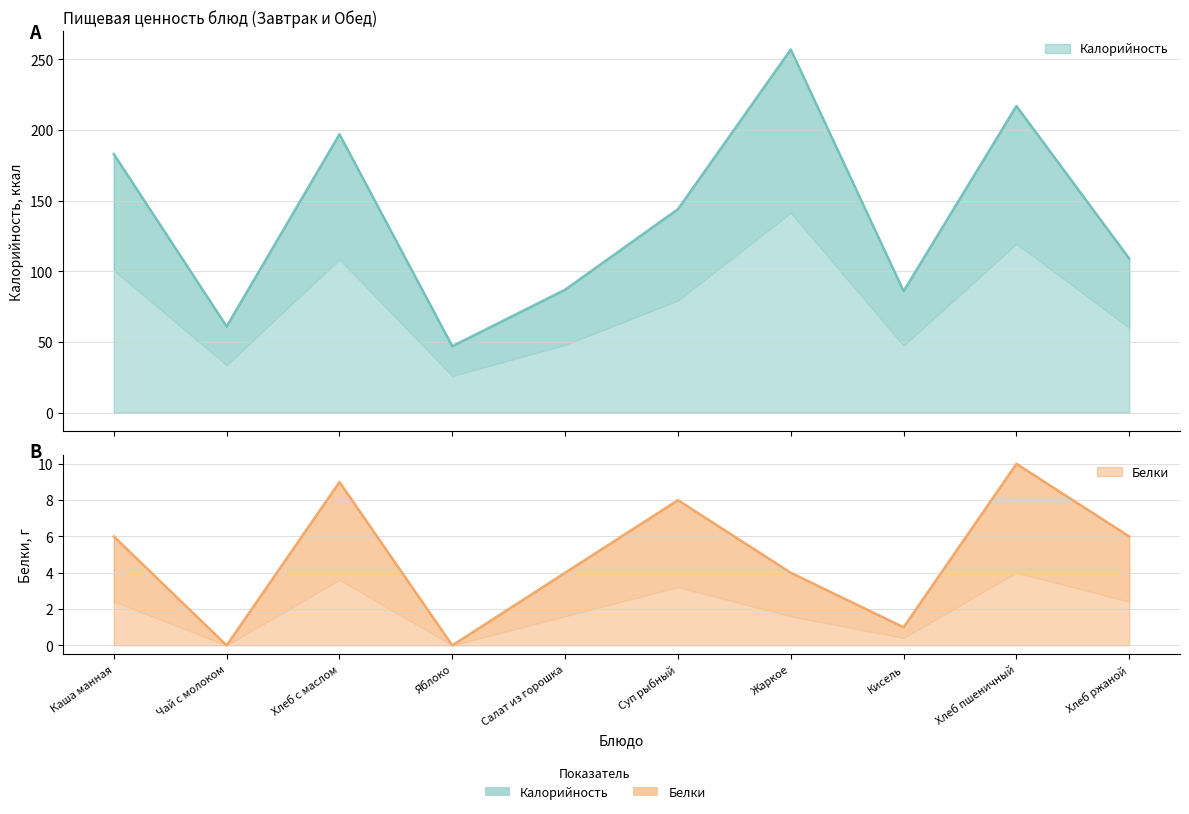

Count the number of data series in this chart.

2